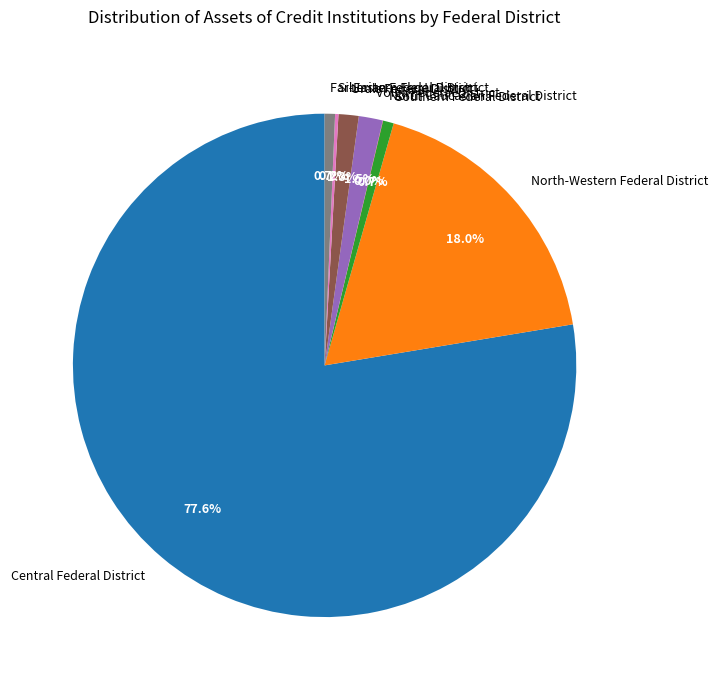

What percentage do Urals Federal District and North-Western Federal District together represent?

19.3%